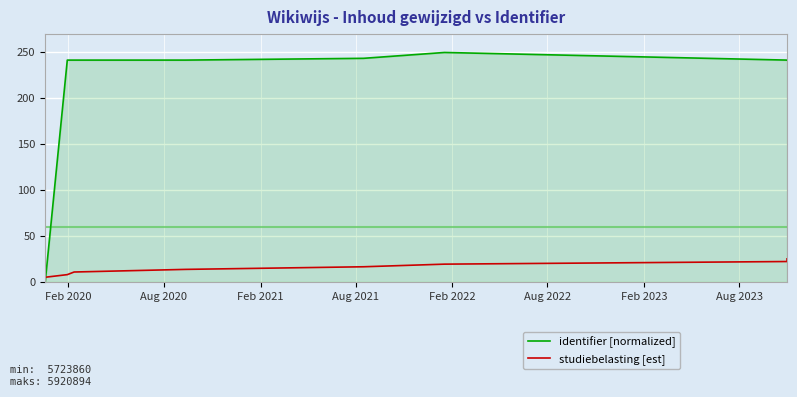

The value of identifier [normalized] at Aug 2023 is 132.9. True or false?

False